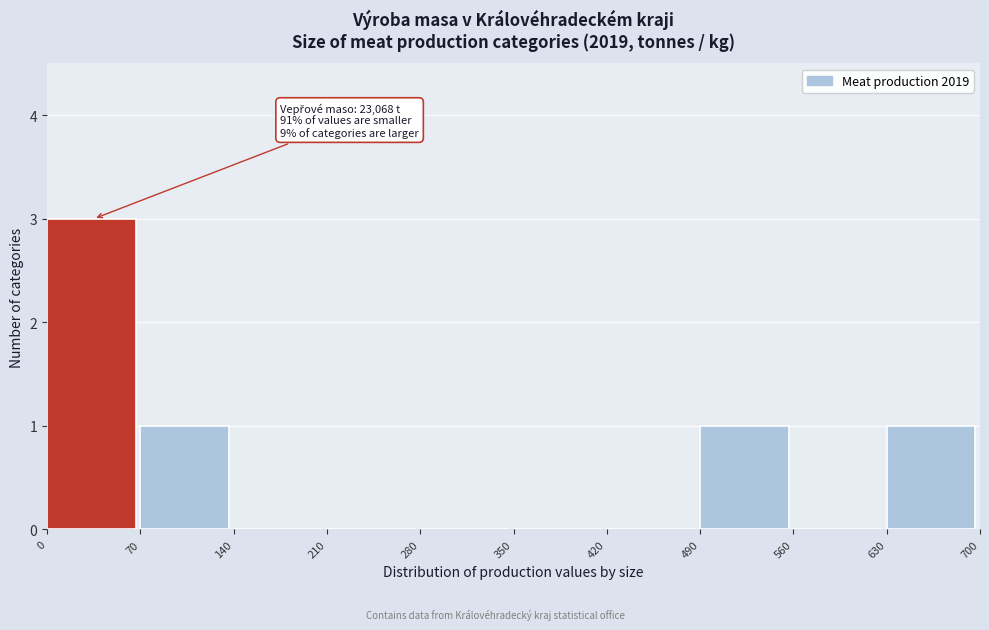

Over which range of the x-axis is the bar tallest?

0 to 70